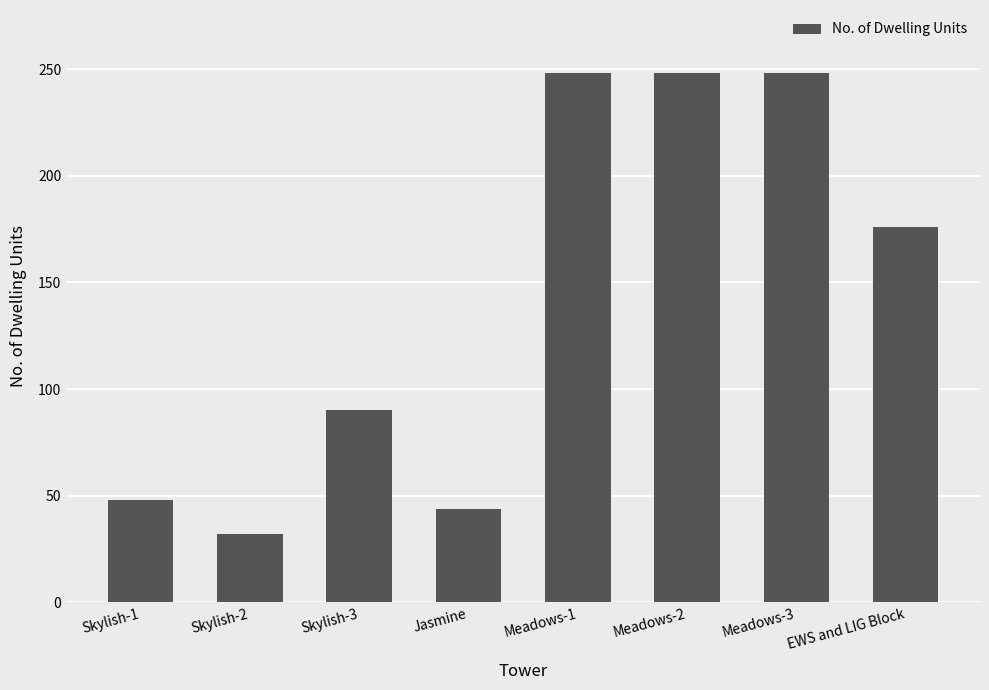

True or false: the data shows 30 at Skylish-1.

False